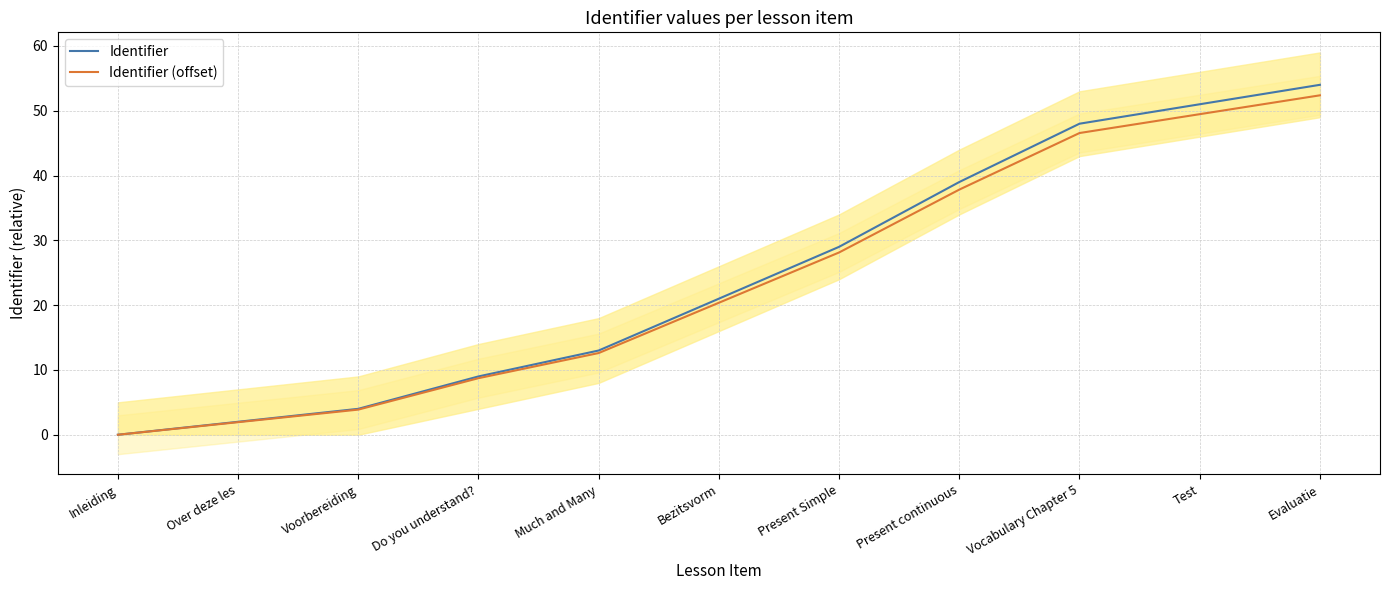

Is this an area chart (filled region under the line)?

No